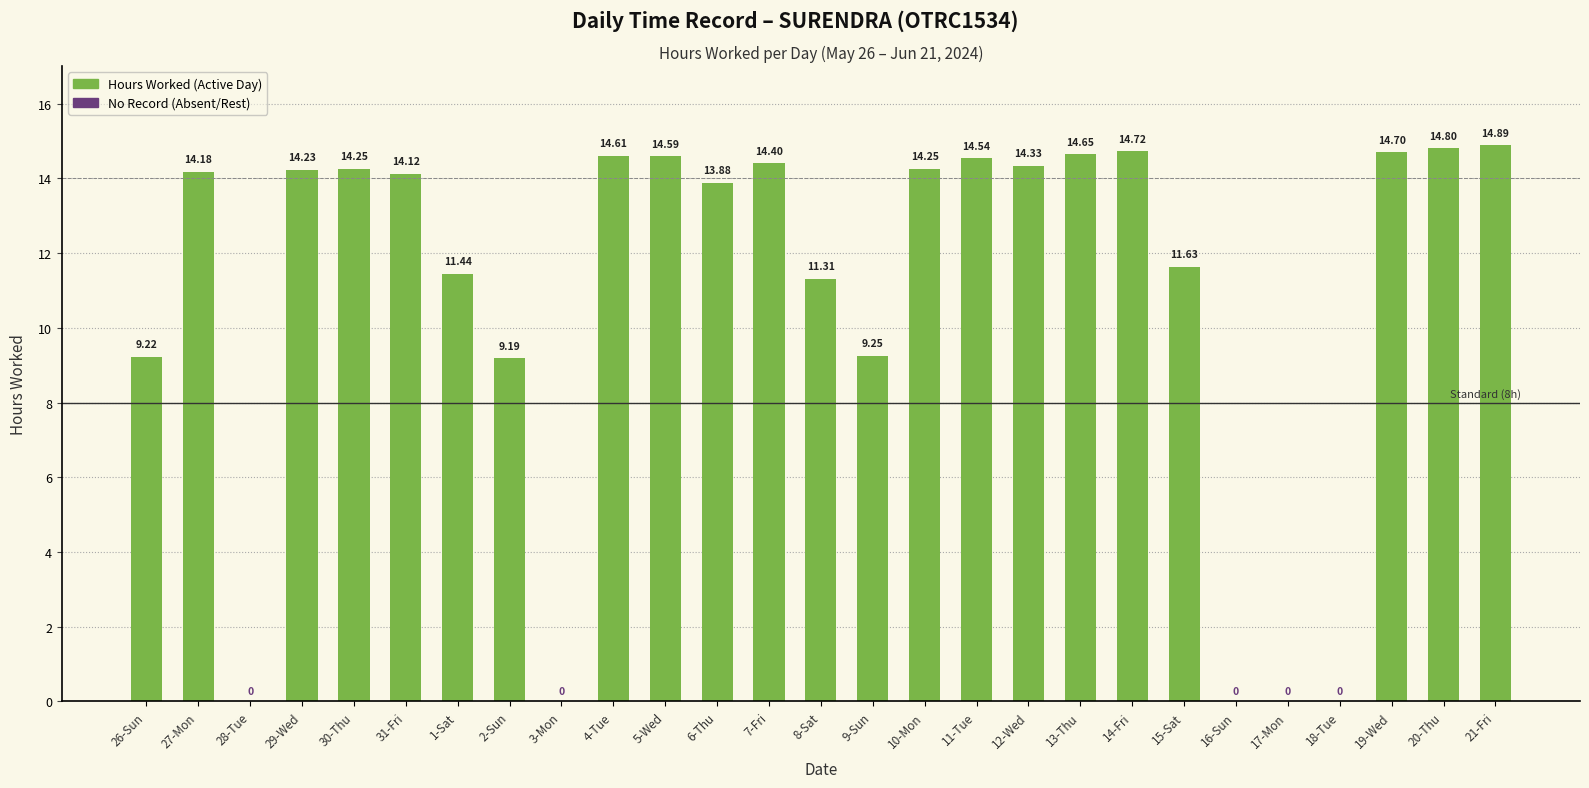

Is it true that the value at 15-Sat is 6.3?

False